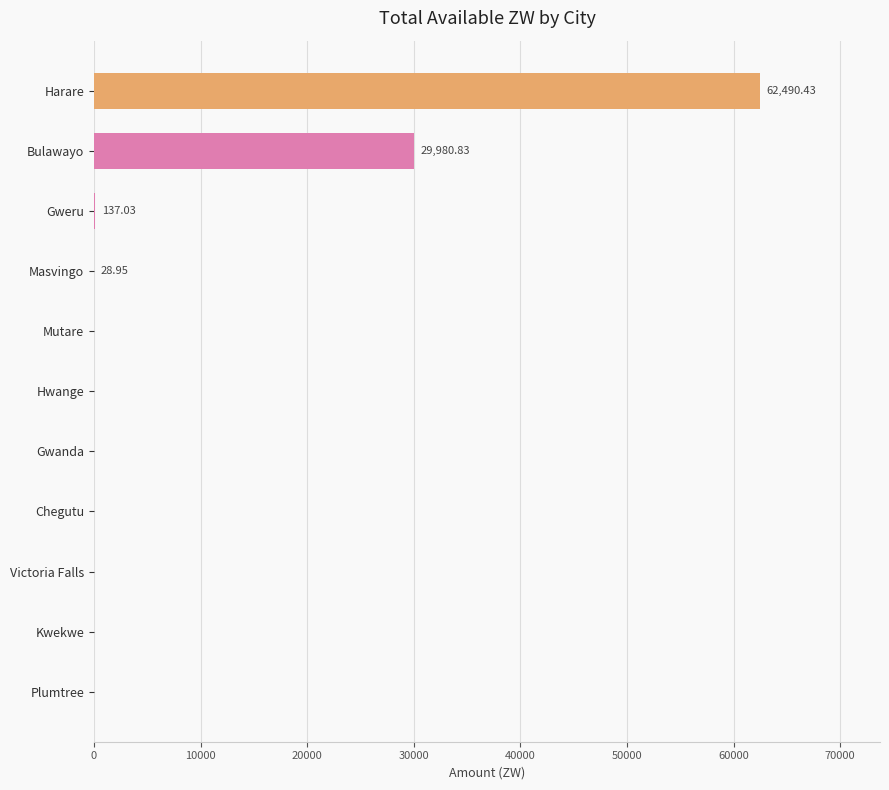

Count the number of values greater than 0.

4